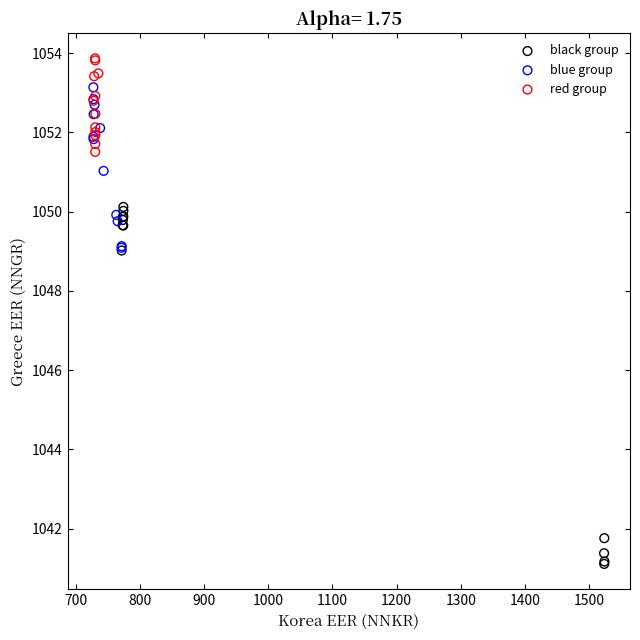

Which series contains the lowest Y value?

black group